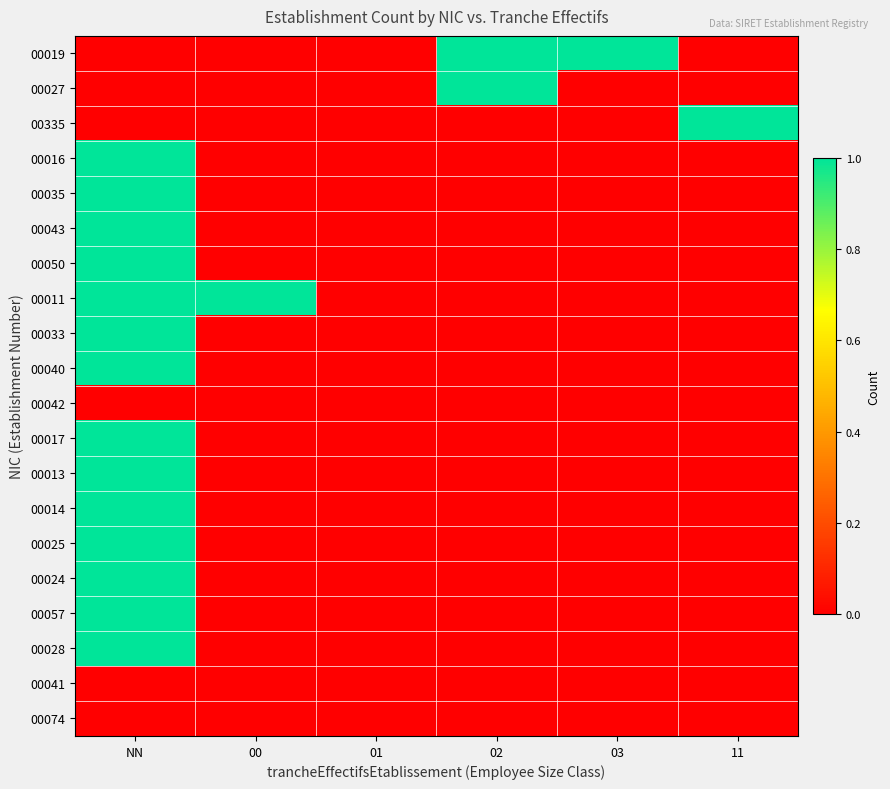

Which series has the largest total across all categories?

00019